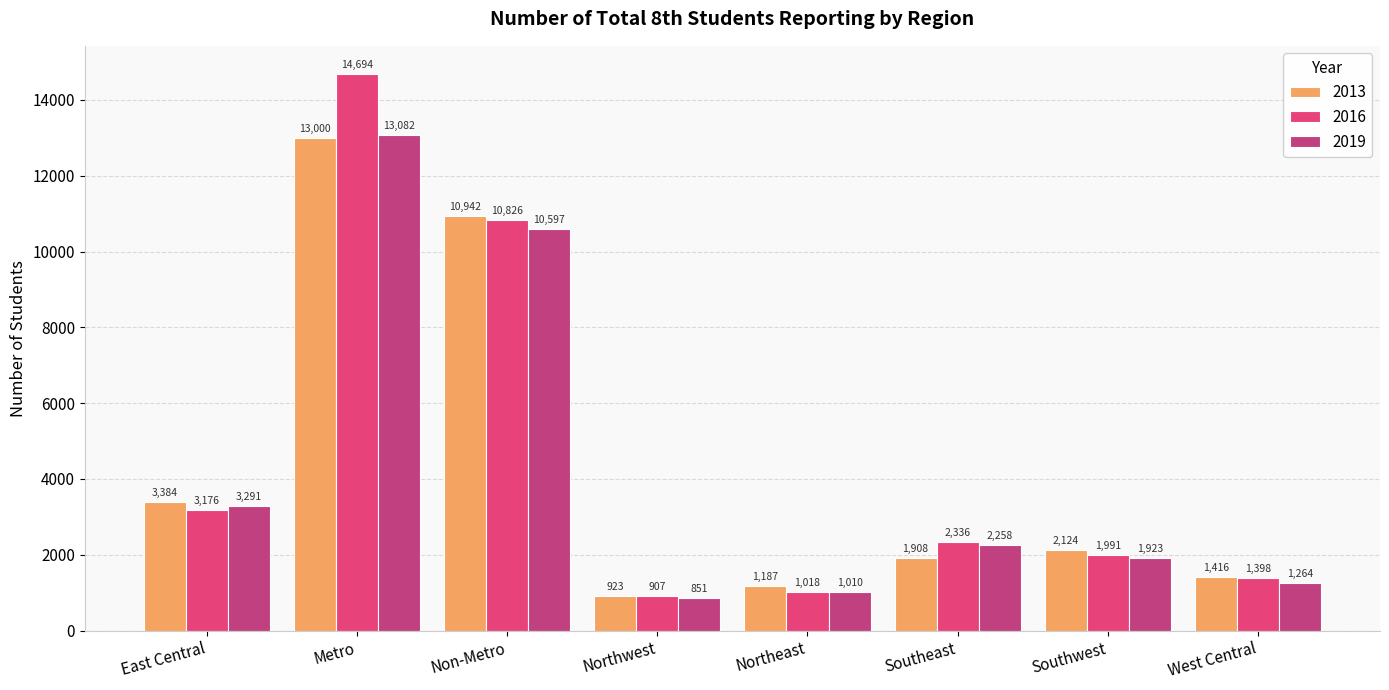

Reading left to right, list all the values displayed in this chart.

2013: 3384	13000	10942	923	1187	1908	2124	1416
2016: 3176	14694	10826	907	1018	2336	1991	1398
2019: 3291	13082	10597	851	1010	2258	1923	1264